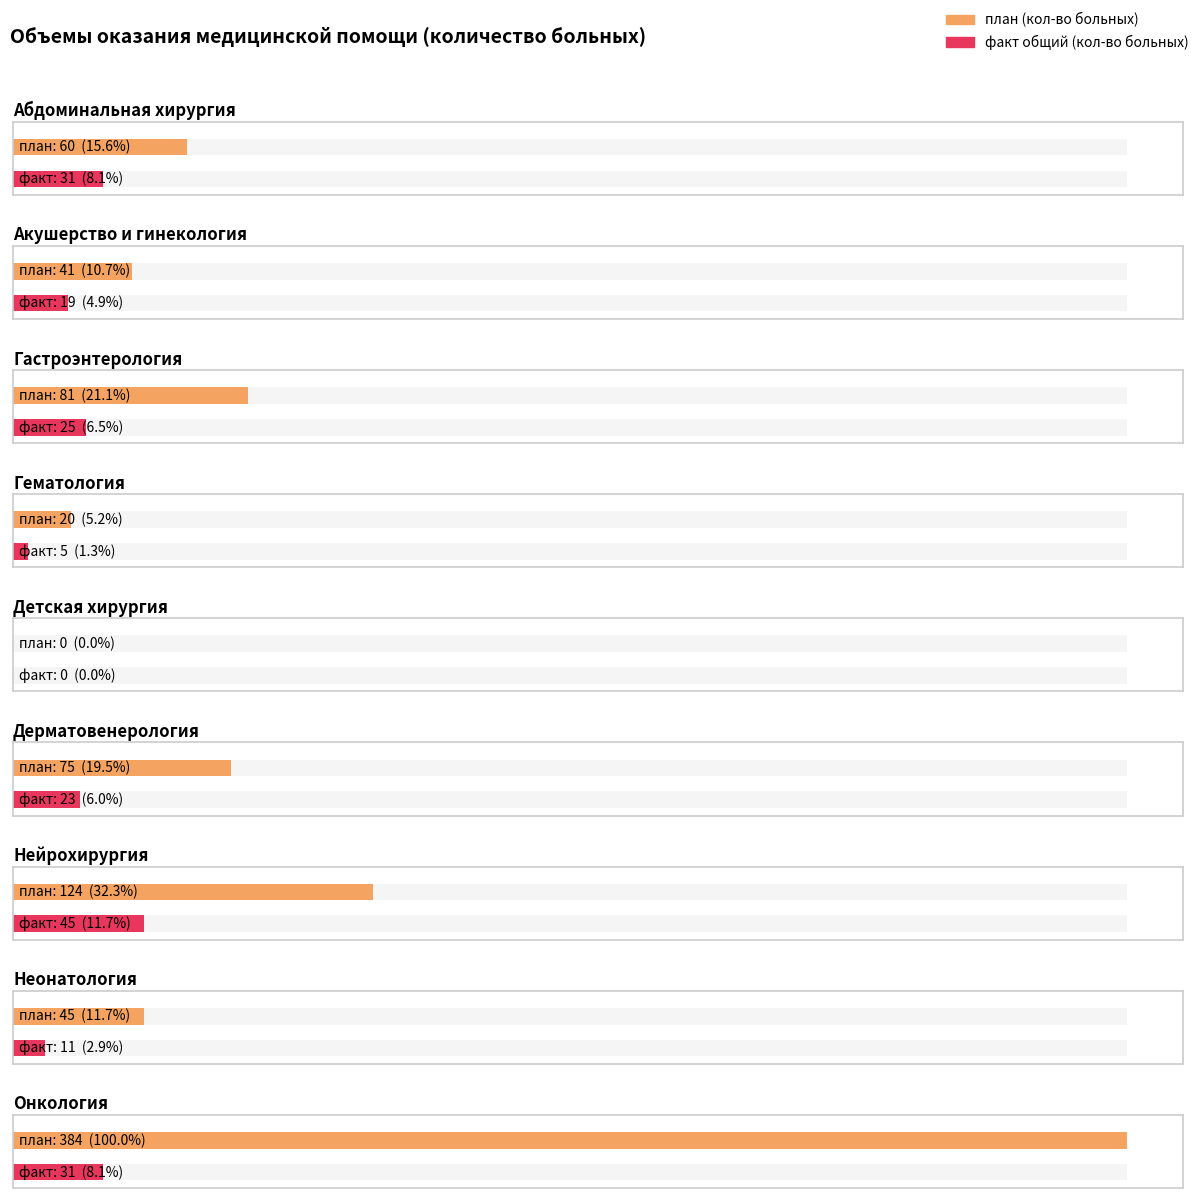

List the labels in order of план (кол-во больных) value, smallest first.

Детская хирургия, Гематология, Акушерство и гинекология, Неонатология, Абдоминальная хирургия, Дерматовенерология, Гастроэнтерология, Нейрохирургия, Онкология